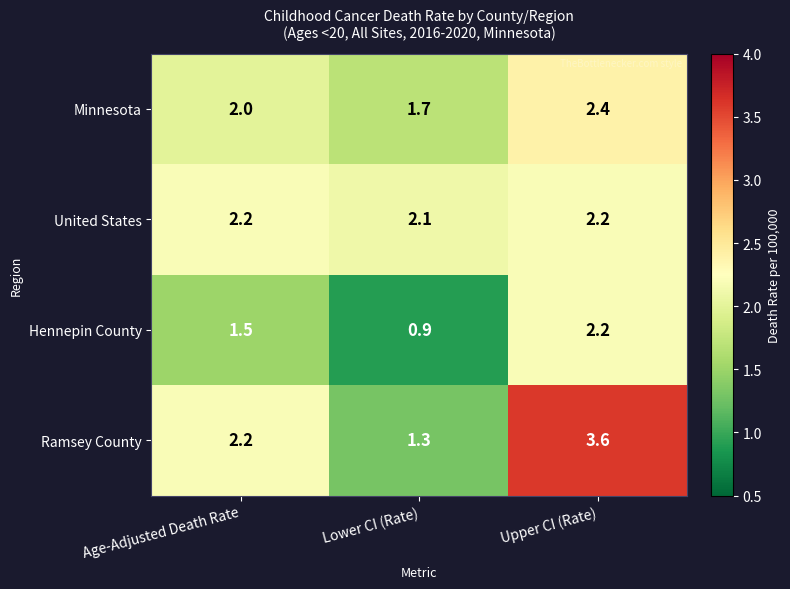

Between Lower CI (Rate) and Upper CI (Rate), which series saw the biggest shift?

Ramsey County